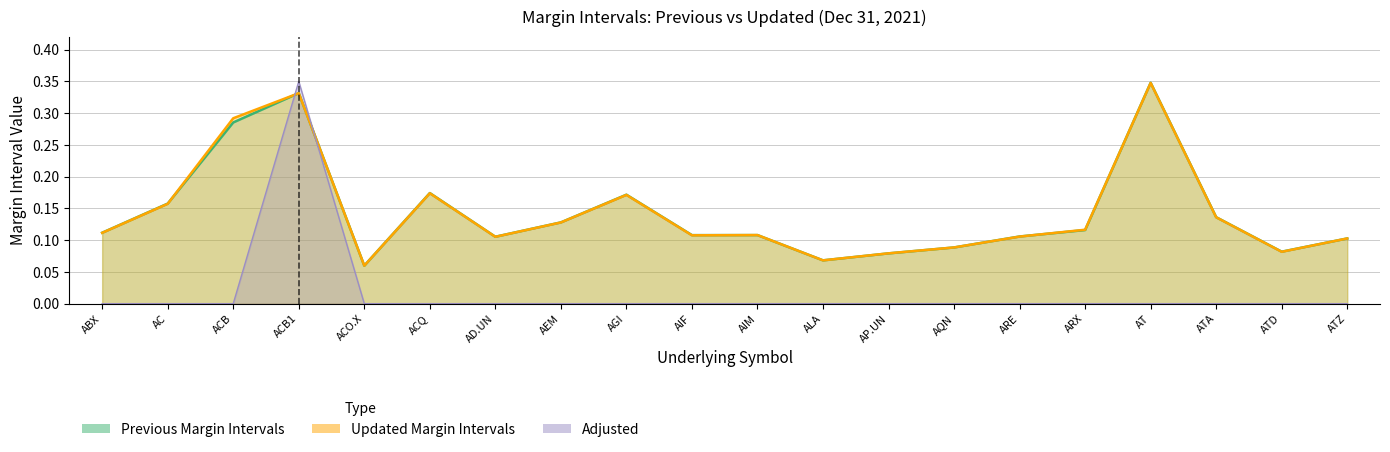

The value of Previous Margin Intervals at AIF is 0.1. True or false?

False